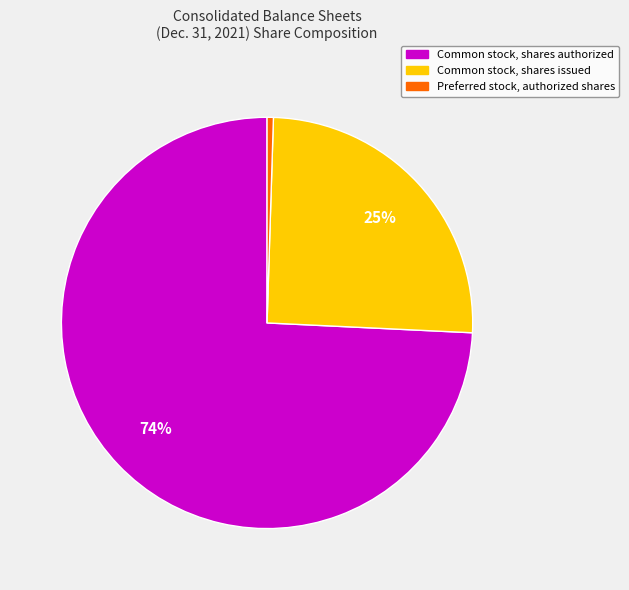

The Common stock, shares issued slice represents 38% of the pie. True or false?

False